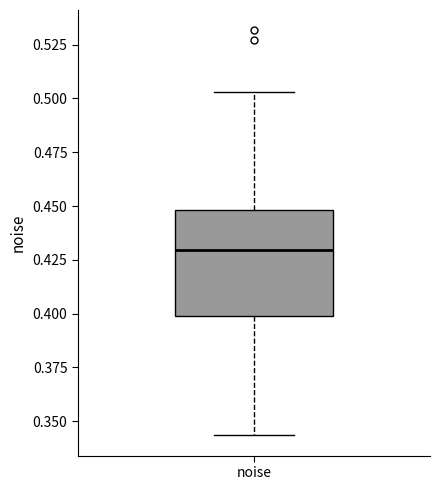

Read this box plot against the y-axis: the position of the median line, the range covered by the box, and the ends of both whiskers. The values are not printed on the chart, so give them approximately, as read against the axis.

median 0.430, box 0.400 to 0.450, whiskers 0.345 to 0.505